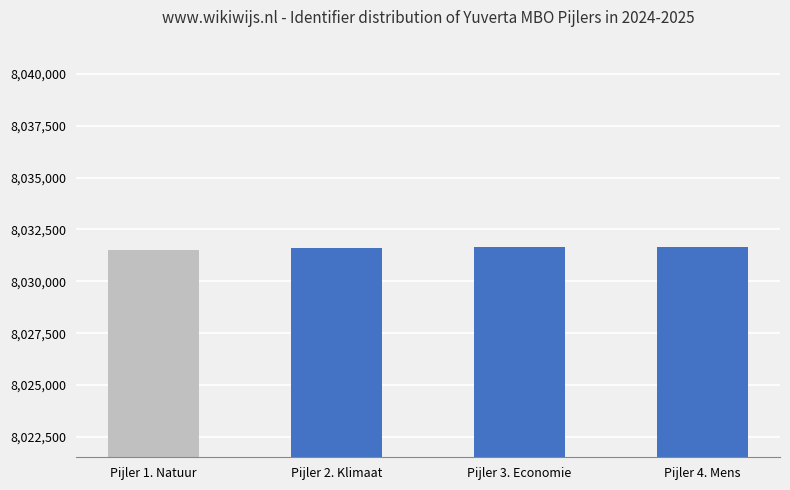

How many values are below 8031633?

2